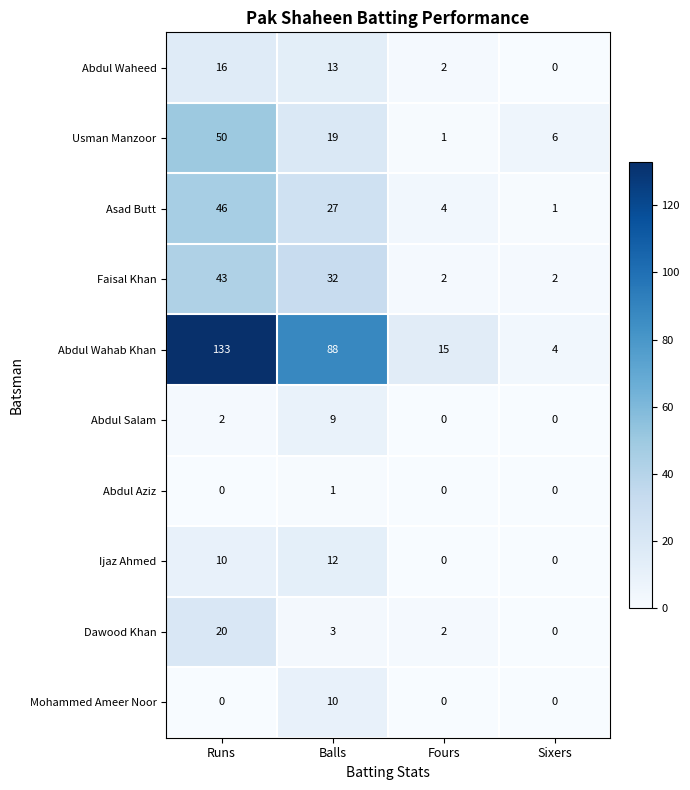

True or false: Abdul Wahab Khan has a value of 1 at Sixers.

False